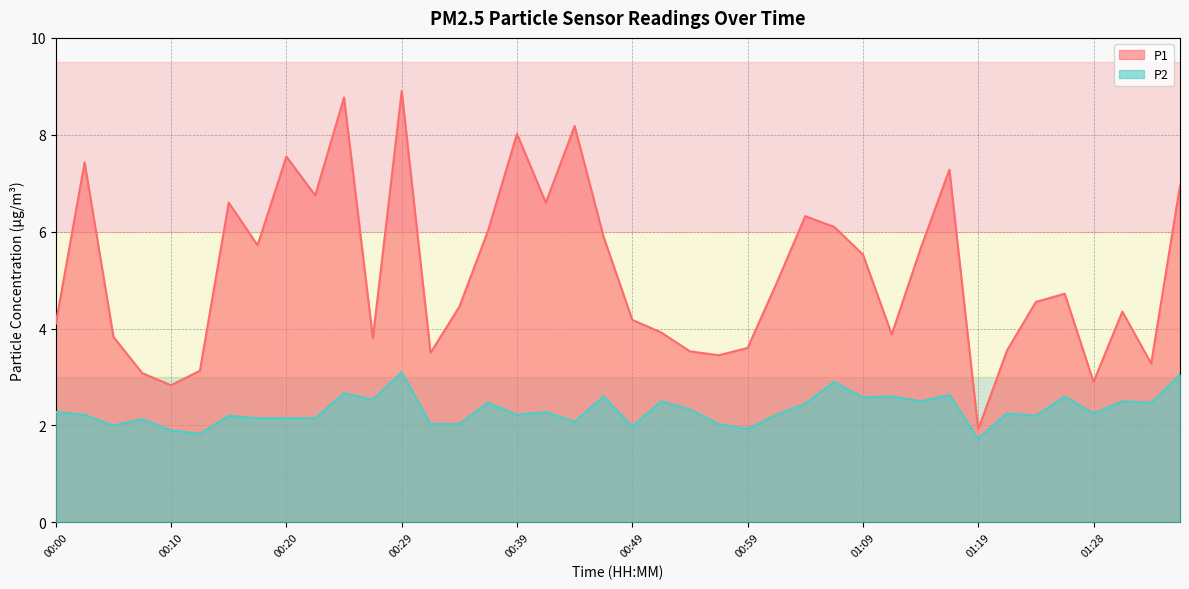

Reading left to right, extract all data points from this chart.

P1: 00:00=4.1	00:02=7.4	00:05=3.8	00:07=3.1	00:10=2.8	00:12=3.1	00:15=6.6	00:17=5.7	00:20=7.5	00:22=6.8	00:24=8.8	00:27=3.8	00:29=8.9	00:32=3.5	00:34=4.5	00:37=6.0	00:39=8.0	00:42=6.6	00:44=8.2	00:47=5.9	00:49=4.2	00:51=3.9	00:54=3.5	00:56=3.5	00:59=3.6	01:01=4.9	01:04=6.3	01:06=6.1	01:09=5.5	01:11=3.9	01:14=5.7	01:16=7.3	01:19=1.9	01:21=3.5	01:24=4.5	01:26=4.7	01:28=2.9	01:31=4.3	01:33=3.3	01:36=7.0
P2: 00:00=2.3	00:02=2.2	00:05=2.0	00:07=2.1	00:10=1.9	00:12=1.8	00:15=2.2	00:17=2.1	00:20=2.1	00:22=2.1	00:24=2.7	00:27=2.5	00:29=3.1	00:32=2.0	00:34=2.0	00:37=2.5	00:39=2.2	00:42=2.3	00:44=2.1	00:47=2.6	00:49=2.0	00:51=2.5	00:54=2.3	00:56=2.0	00:59=1.9	01:01=2.2	01:04=2.5	01:06=2.9	01:09=2.6	01:11=2.6	01:14=2.5	01:16=2.6	01:19=1.7	01:21=2.2	01:24=2.2	01:26=2.6	01:28=2.2	01:31=2.5	01:33=2.5	01:36=3.0